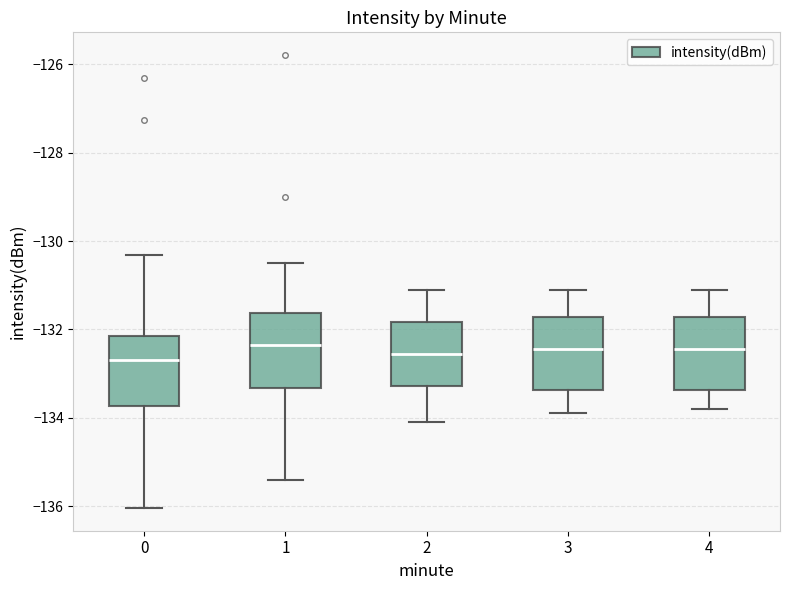

Reading left to right, transcribe this box plot: for each box, give where its median line is, the range the box spans, and where its two whiskers end, as read against the y-axis. The values are not printed on the chart, so give them approximately, as read against the axis.

0: median -132.6, box -133.8 to -132.2, whiskers -136.0 to -130.4
1: median -132.4, box -133.4 to -131.6, whiskers -135.4 to -130.4
2: median -132.6, box -133.2 to -131.8, whiskers -134.0 to -131.0
3: median -132.4, box -133.4 to -131.8, whiskers -133.8 to -131.0
4: median -132.4, box -133.4 to -131.8, whiskers -133.8 to -131.0